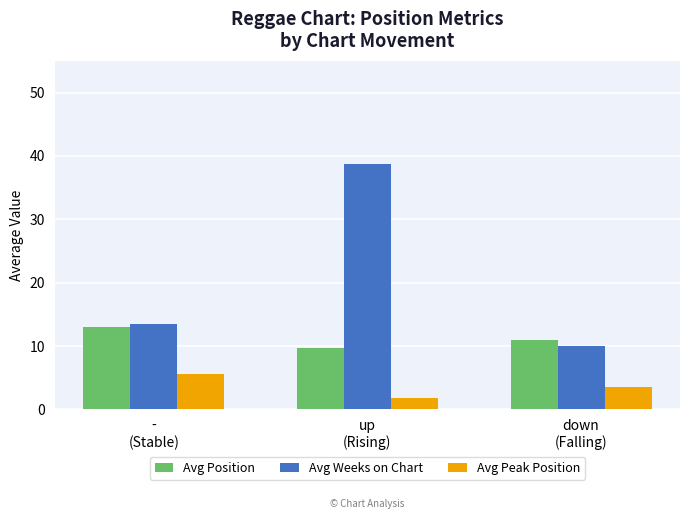

How many values in the Avg Position series are below 11?

1